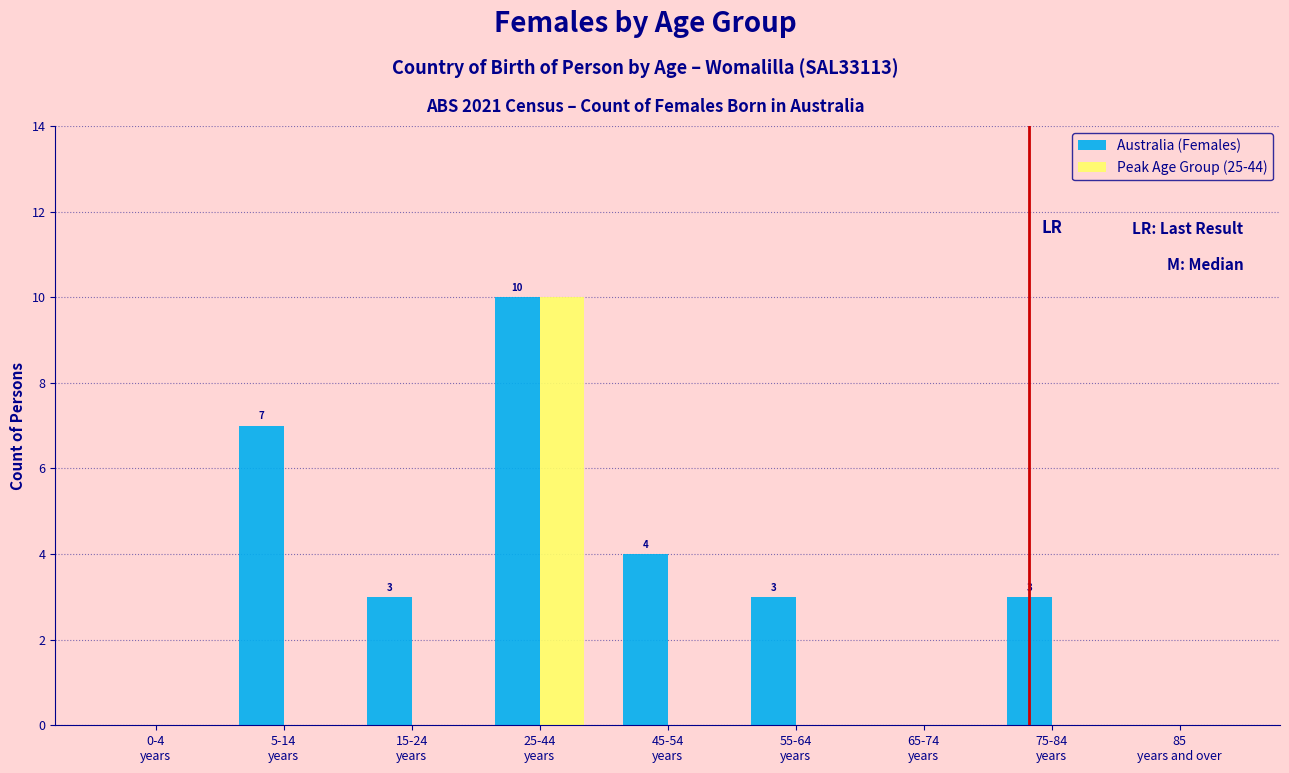

Which series has the largest total across all categories?

Australia (Females)